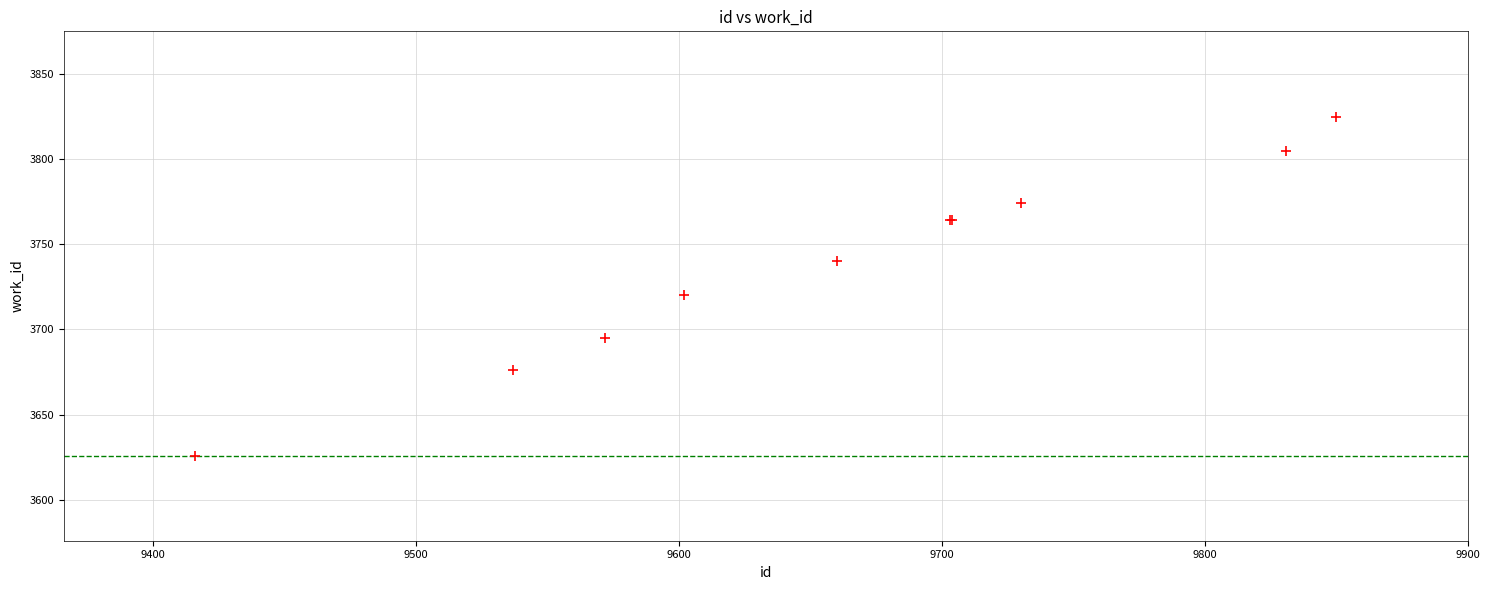

What Y value in the scatter plot is closest to 3725?

3720